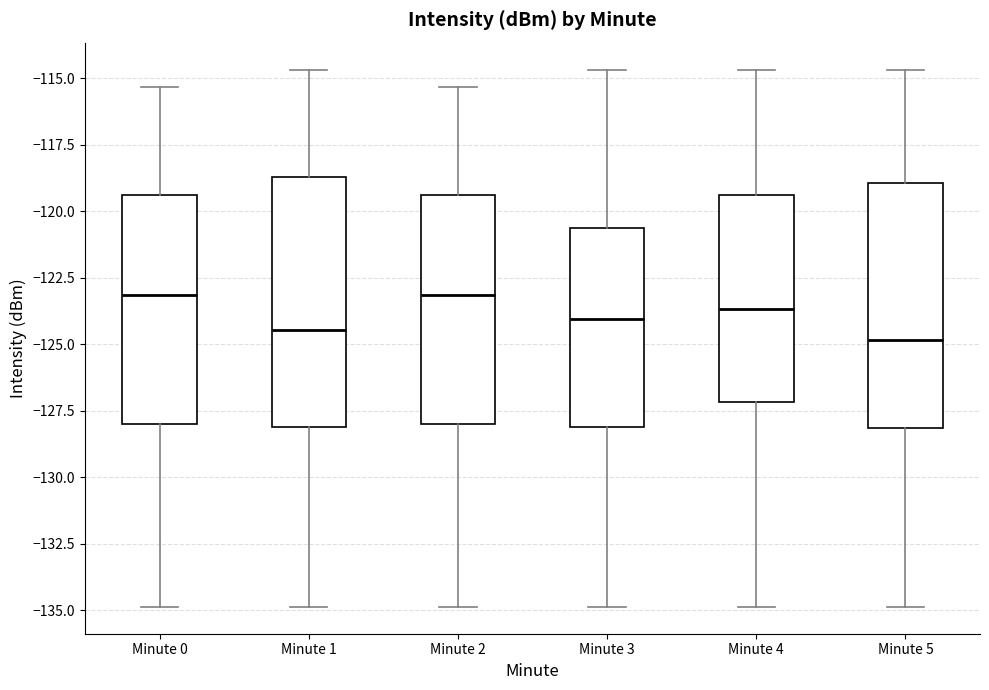

Where is the lower edge of the box for Minute 2 on the y-axis? The values are not printed on the chart, so give them approximately, as read against the axis.

-128.0